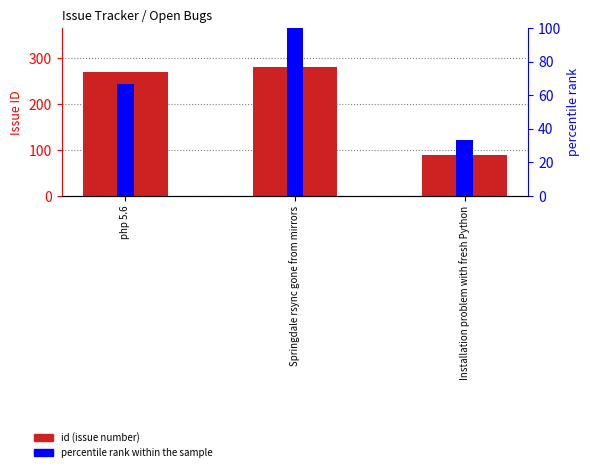

The id (issue number) series shows 136.7 at php 5.6. True or false?

False